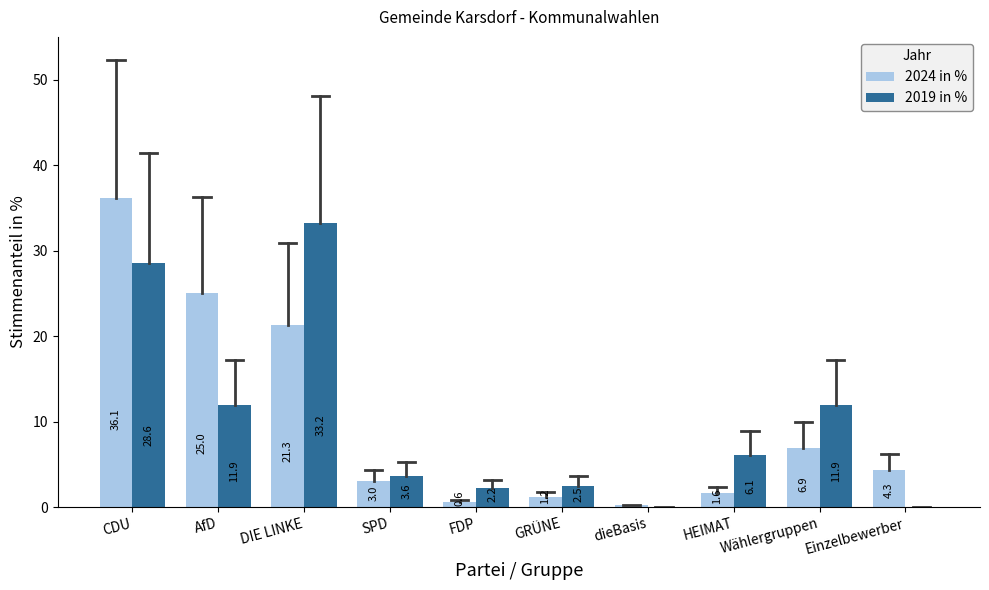

At which label does 2019 in % first exceed 6?

CDU